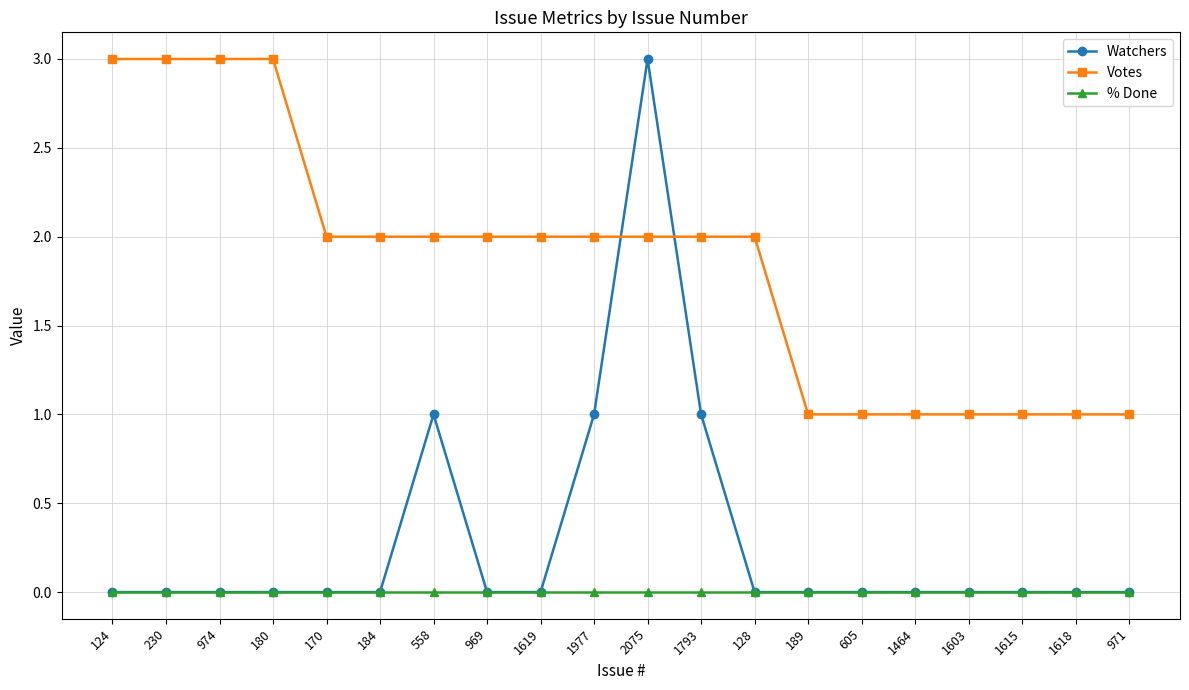

Reading left to right, what are all the values shown in this chart?

Watchers: 124=0	230=0	974=0	180=0	170=0	184=0	558=1	969=0	1619=0	1977=1	2075=3	1793=1	128=0	189=0	605=0	1464=0	1603=0	1615=0	1618=0	971=0
Votes: 124=3	230=3	974=3	180=3	170=2	184=2	558=2	969=2	1619=2	1977=2	2075=2	1793=2	128=2	189=1	605=1	1464=1	1603=1	1615=1	1618=1	971=1
% Done: 124=0	230=0	974=0	180=0	170=0	184=0	558=0	969=0	1619=0	1977=0	2075=0	1793=0	128=0	189=0	605=0	1464=0	1603=0	1615=0	1618=0	971=0